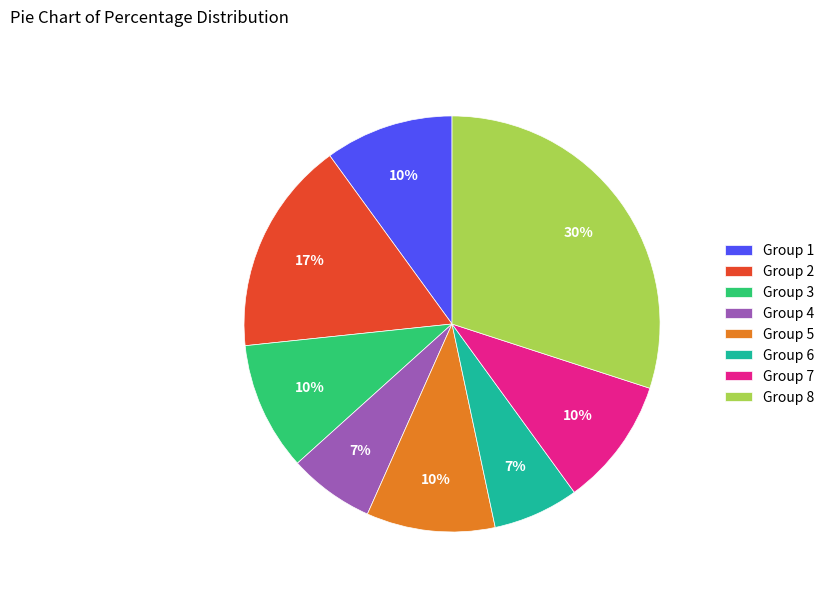

Does Group 4 account for over 50% of the chart?

No